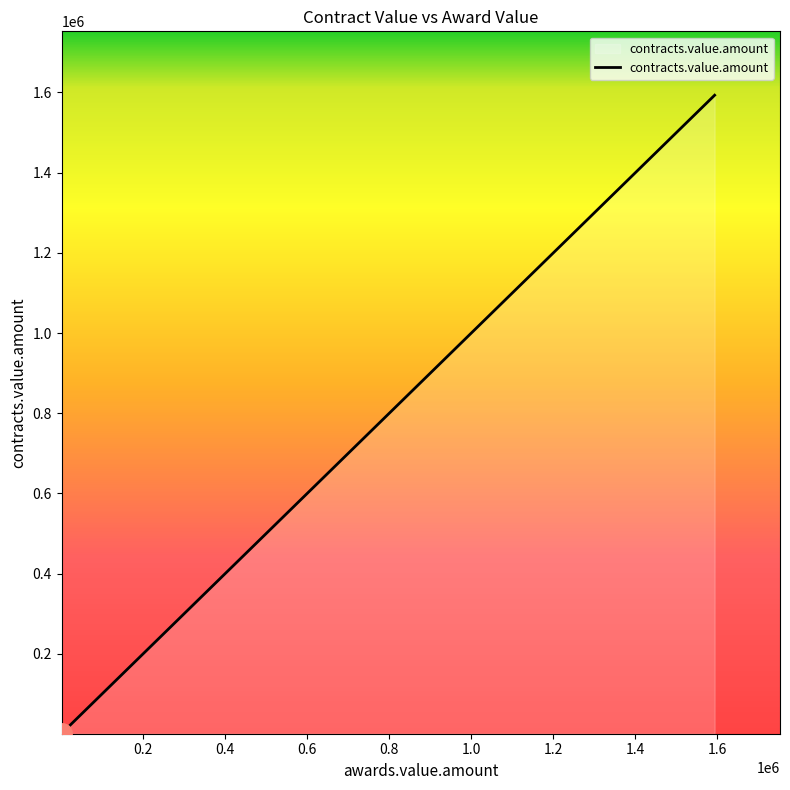

What is the greatest value displayed?

1593038.3